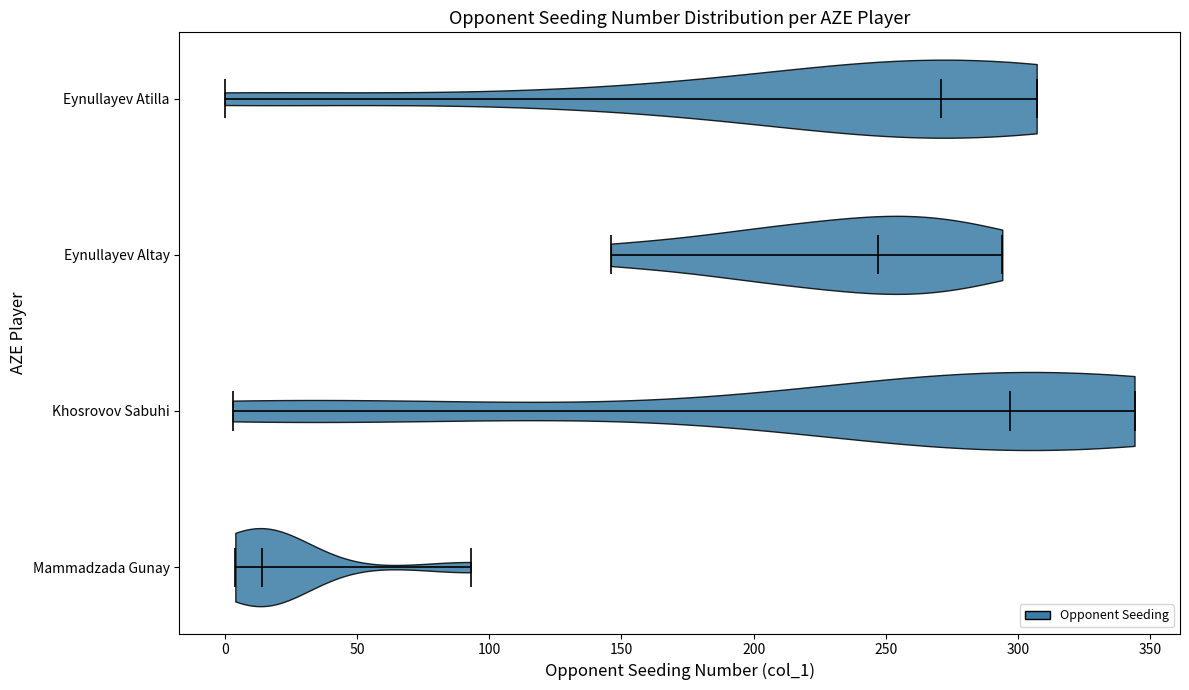

Which violin has the furthest to the left median line?

Mammadzada Gunay